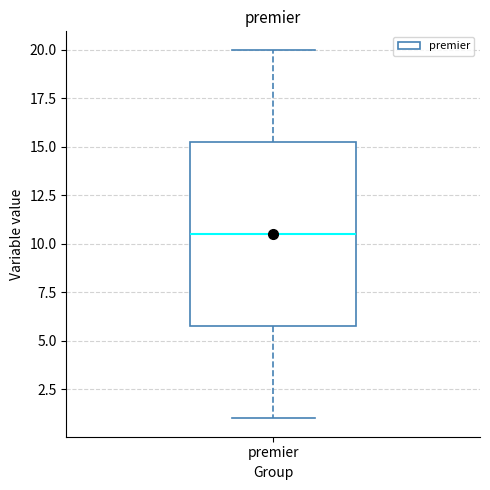

Transcribe this box plot: give where the median line is, the range the box spans, and where the two whiskers end, as read against the y-axis. The values are not printed on the chart, so give them approximately, as read against the axis.

median 10.5, box 6.0 to 15.5, whiskers 1.0 to 20.0